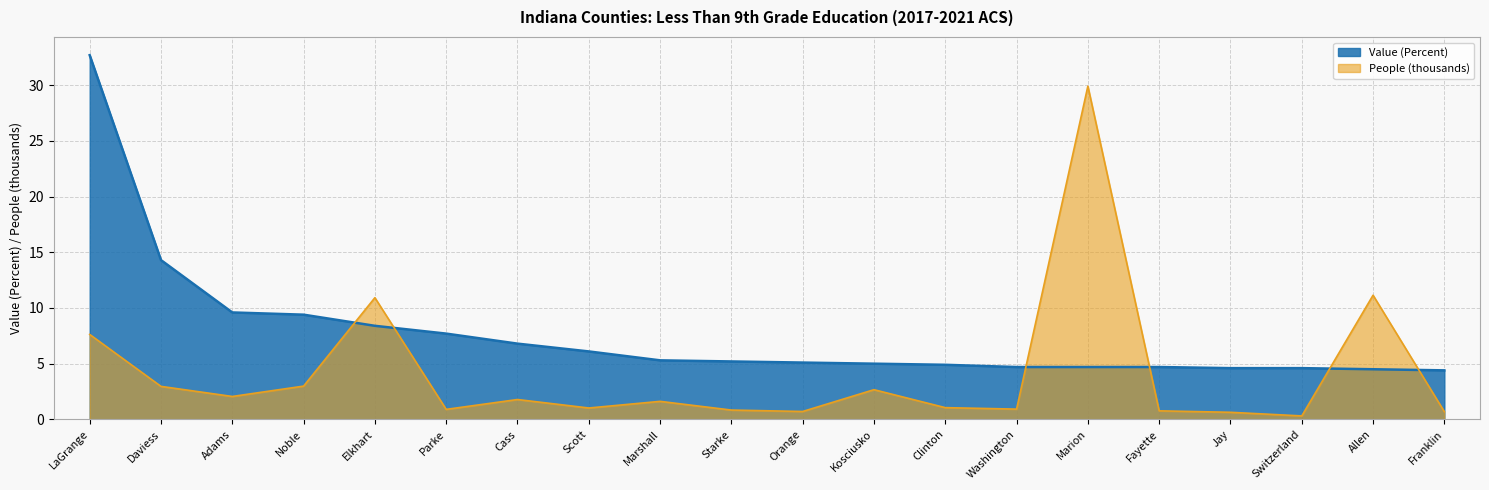

What is the average value of the Value (Percent) series?

7.6